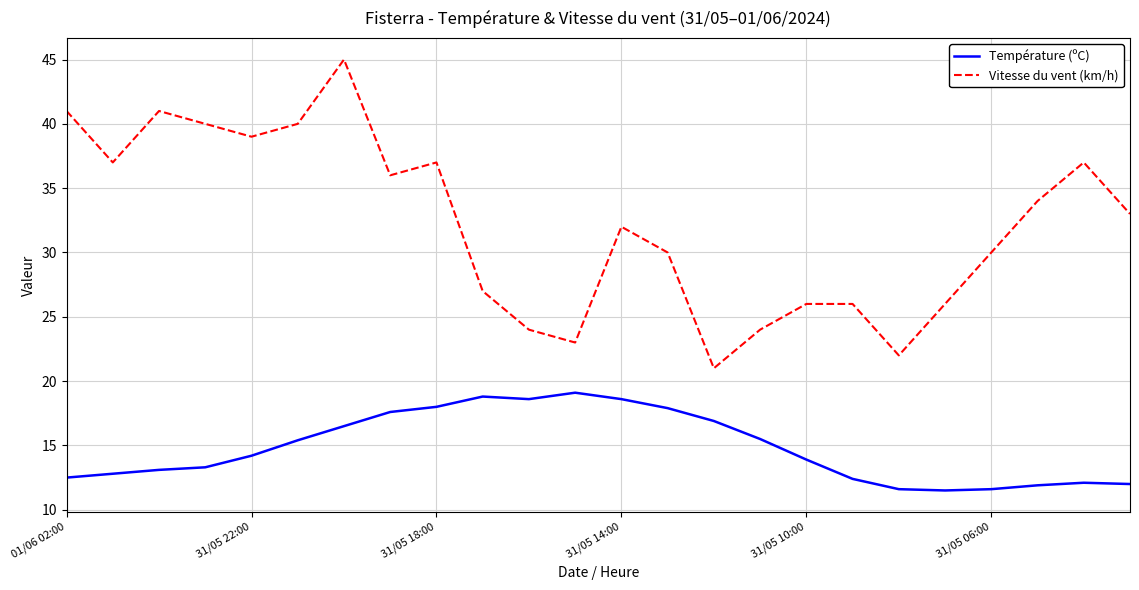

What are all the series names shown in the legend?

Température (ºC), Vitesse du vent (km/h)